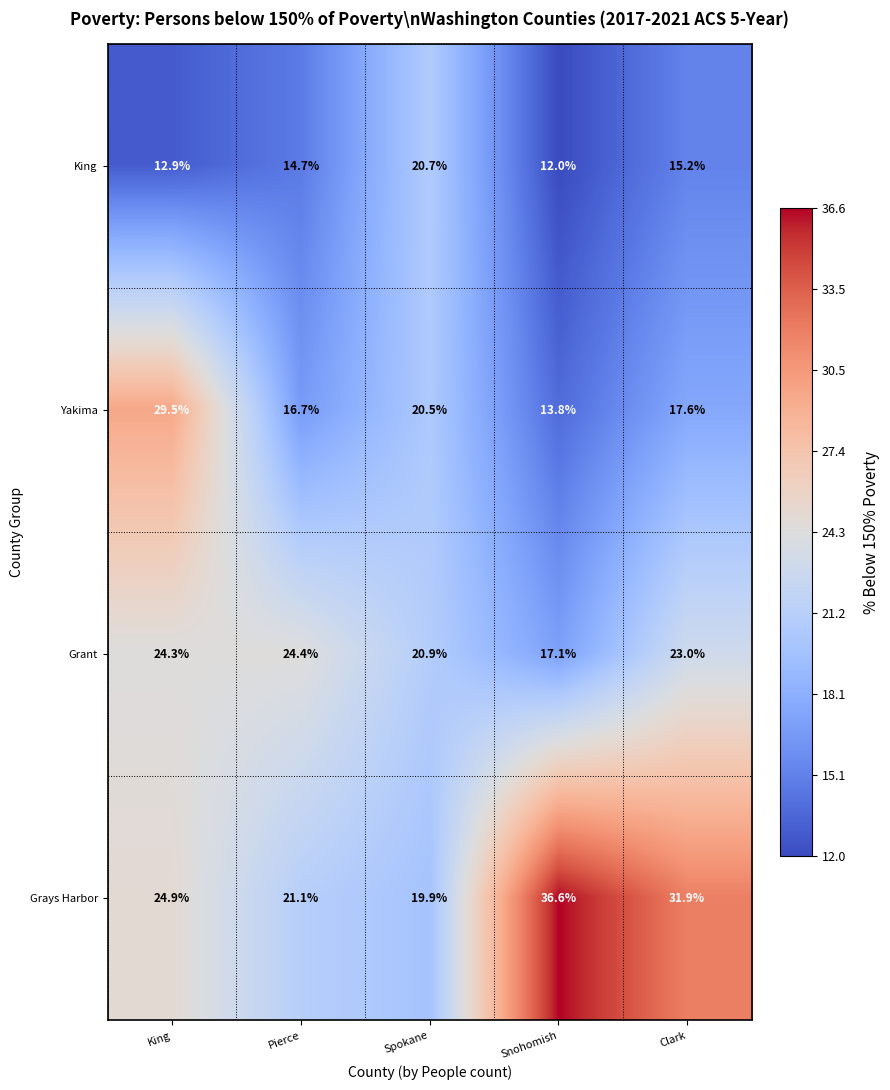

What is the sum of all King values?

75.5